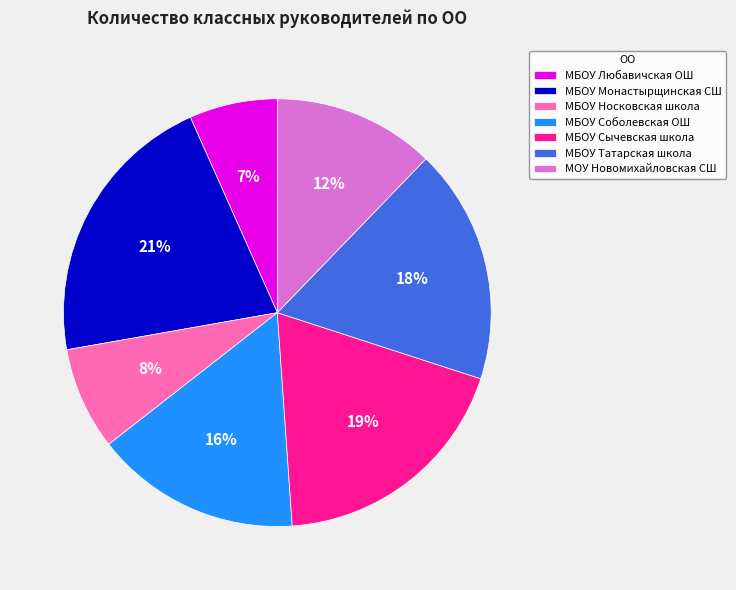

Is the sum of МБОУ Татарская школа and МБОУ Носковская школа greater than half?

No